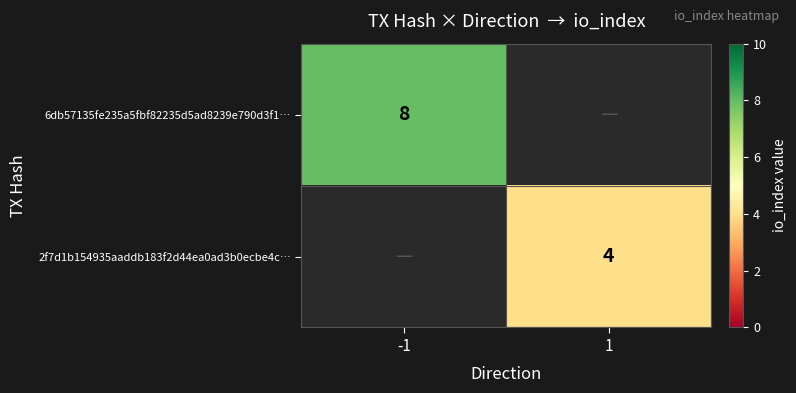

Is the value of 6db57135fe235a5fbf82235d5ad8239e790d3f1… at -1 greater than the value of 2f7d1b154935aaddb183f2d44ea0ad3b0ecbe4c… at 1?

Yes